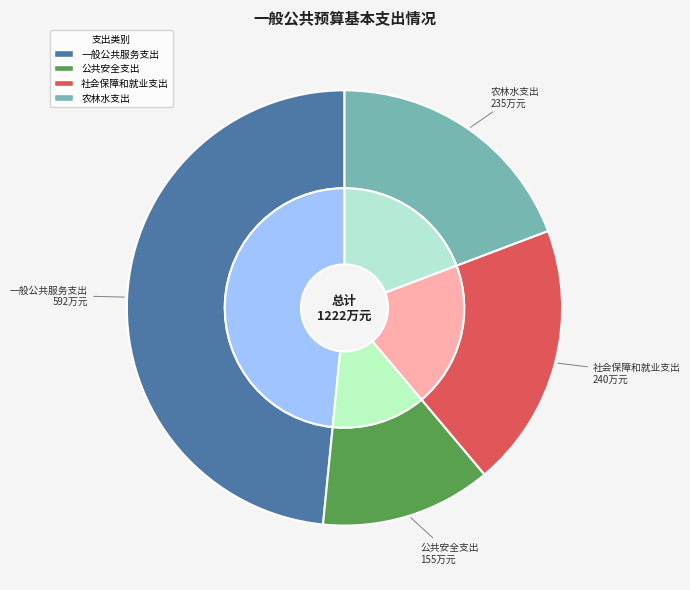

Is it true that 农林水支出 is 19% of the pie?

True